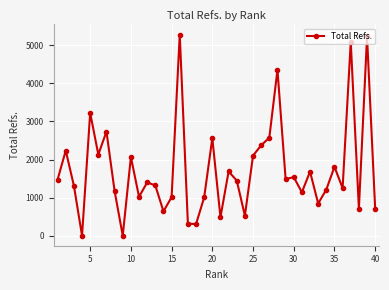

How many values are below 1448?

20